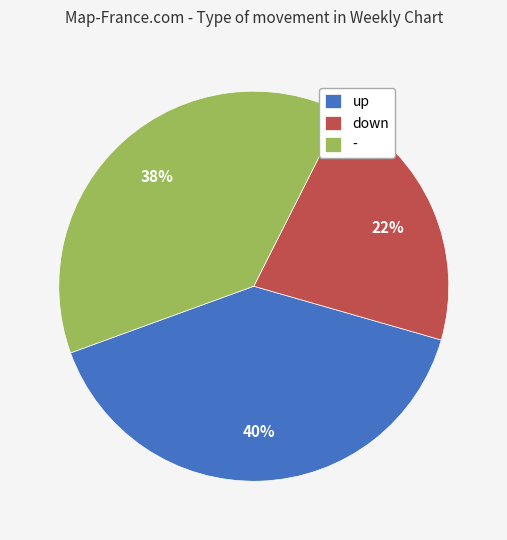

Is it true that down is 22% of the pie?

True